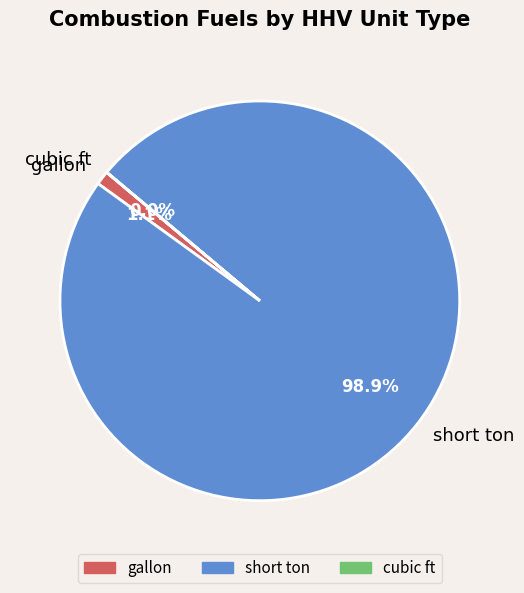

Which slice is the largest?

short ton